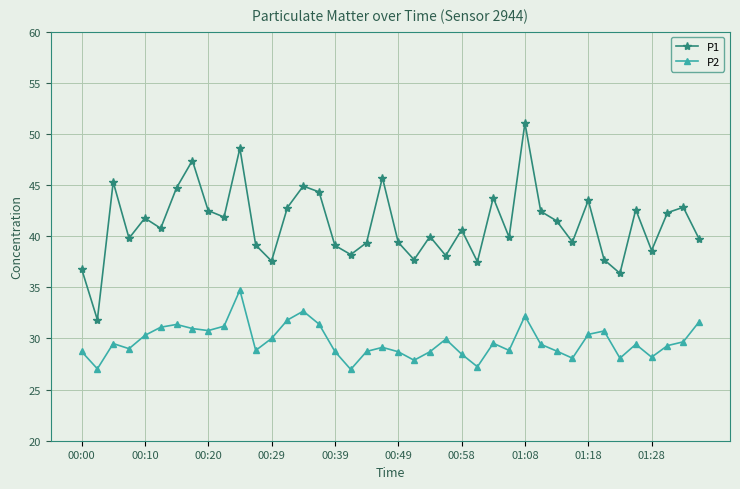

List the series in order of their overall mean, lowest first.

P2, P1